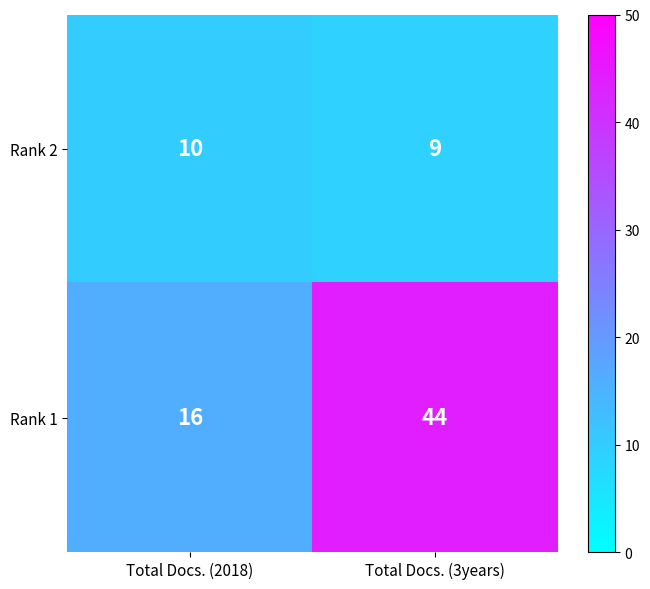

Rank the series at Total Docs. (3years) from lowest to highest value.

Rank 2, Rank 1